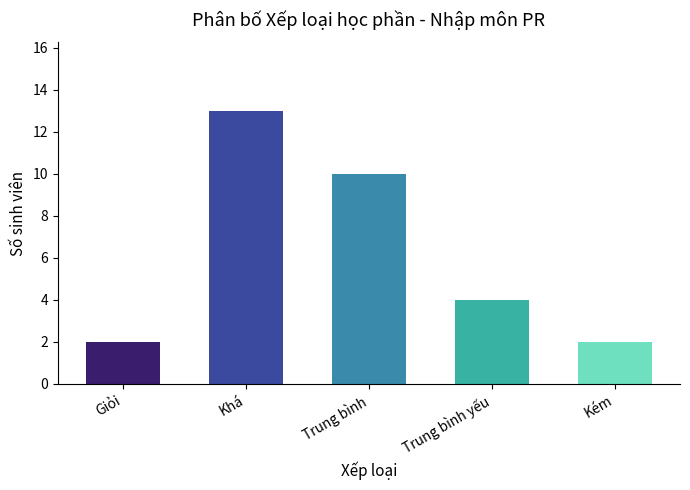

What is the sum of all values?

31